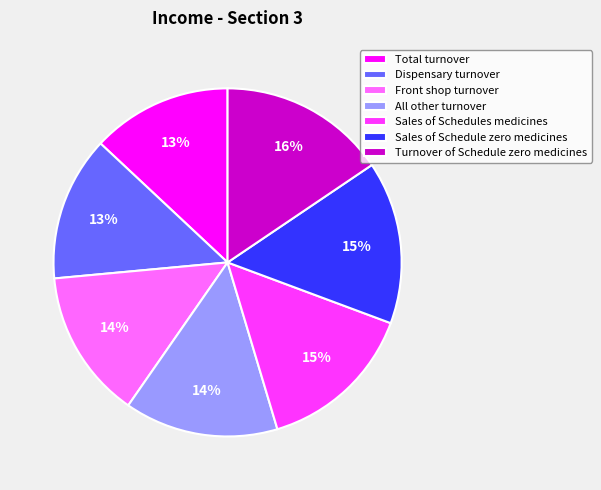

True or false: Turnover of Schedule zero medicines accounts for 16% of the total.

True